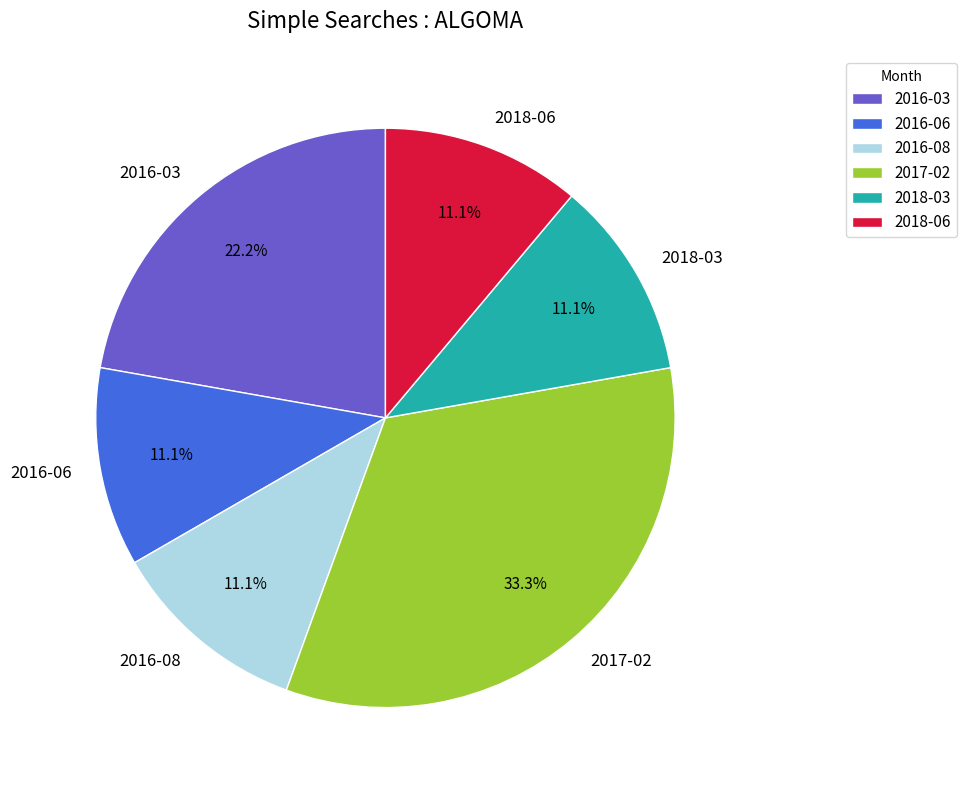

What portion of the pie excludes 2016-06?

88.9%